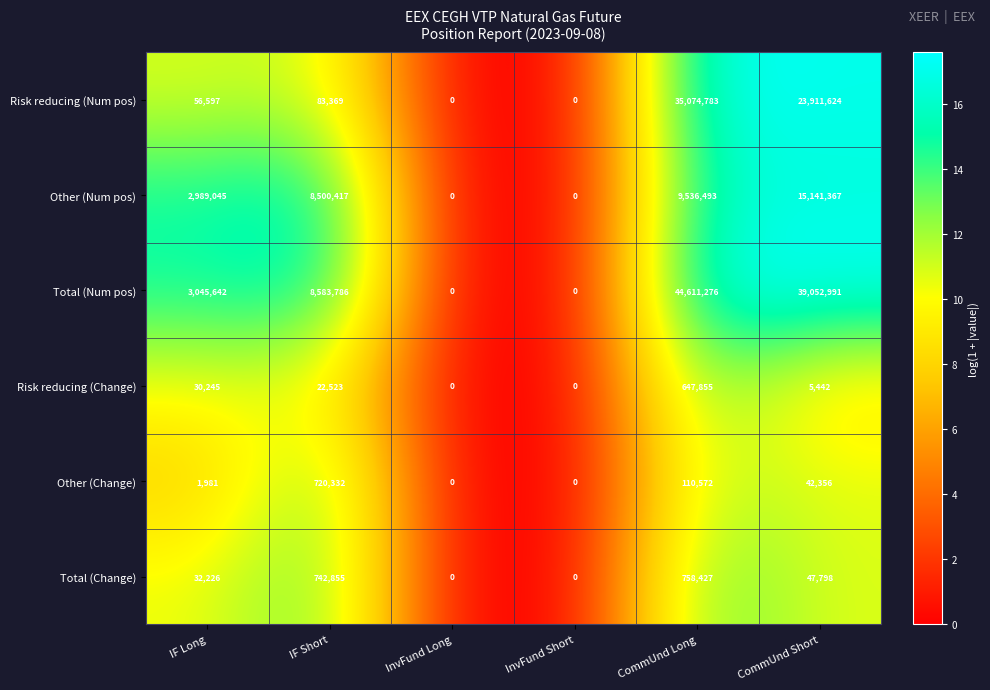

What is the greatest value displayed?

44611276